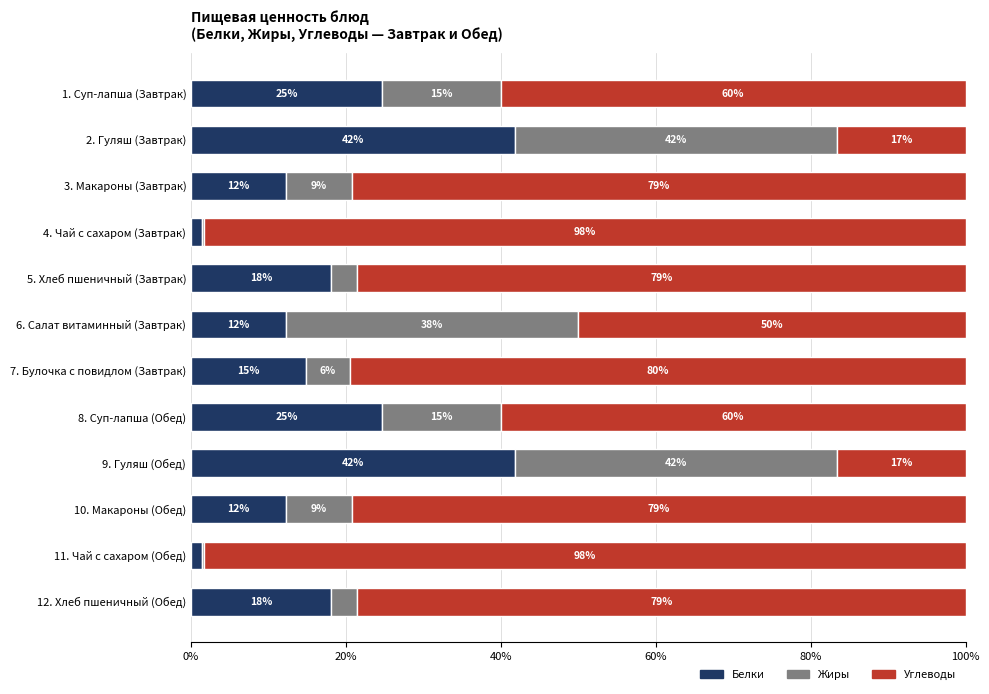

What are all the series names shown in the legend?

Белки, Жиры, Углеводы